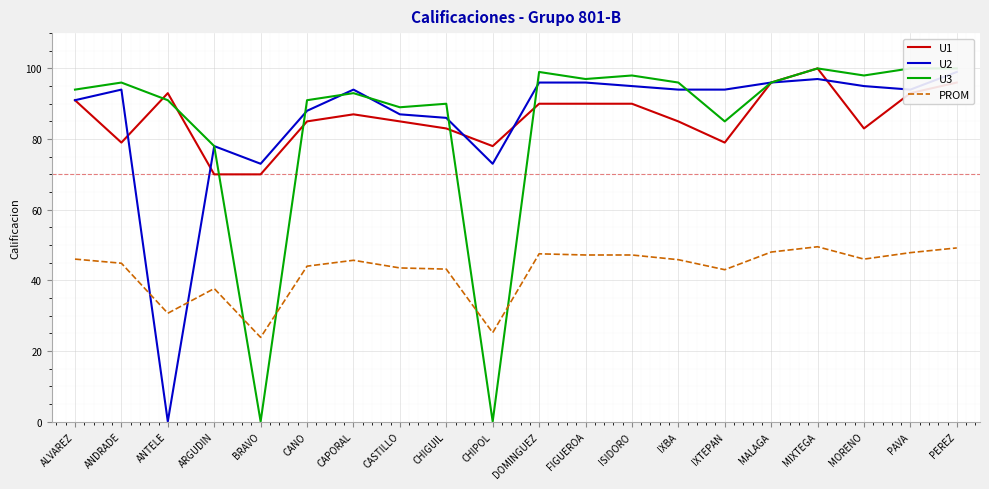

What is the spread (max minus min) of values at IXBA?

50.2